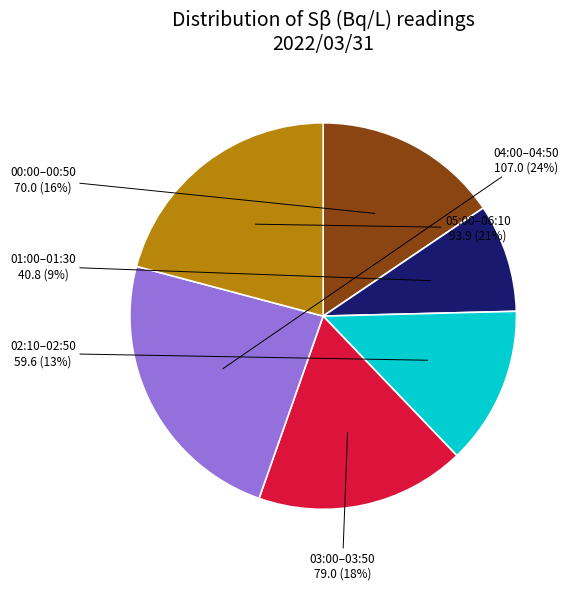

To the nearest percent, what is the difference between the largest and smallest slice percentages?

15%